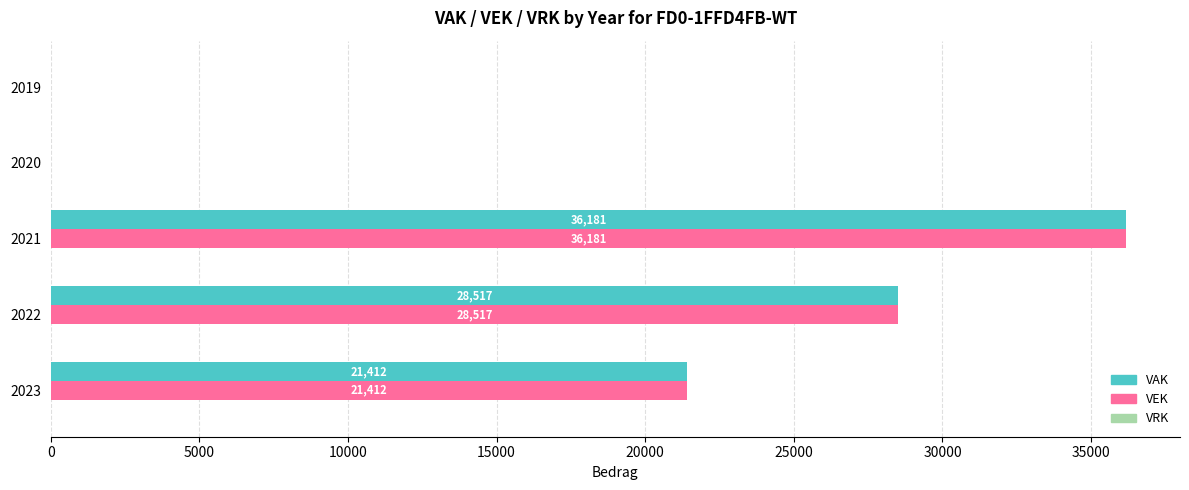

Is the value of VAK at 2021 greater than the value of VEK at 2020?

Yes